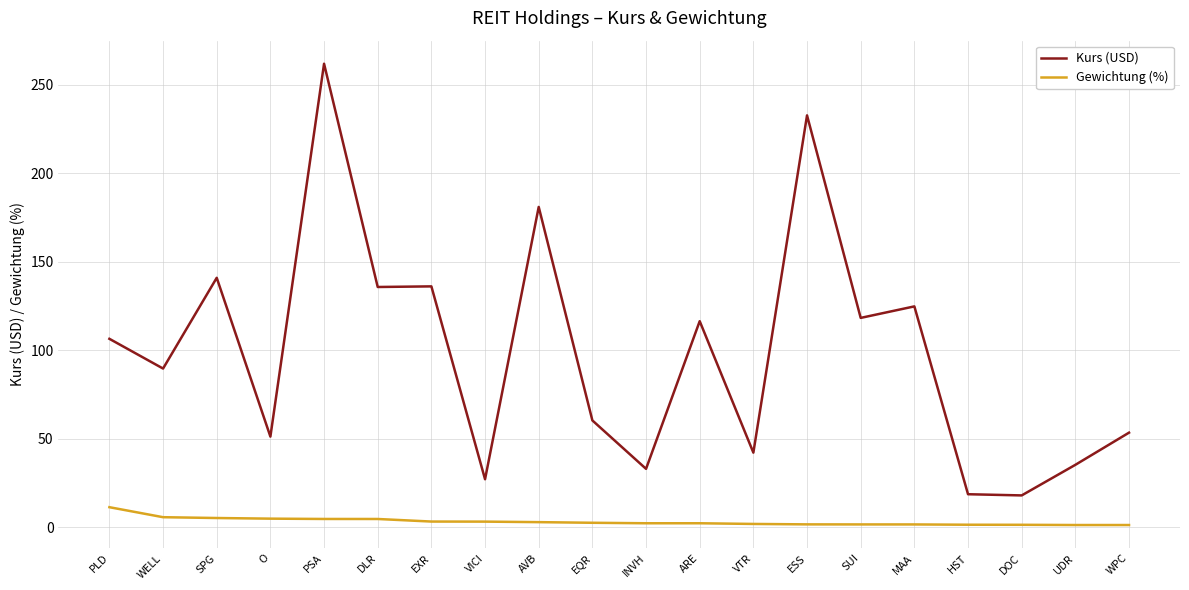

At EQR, list the series in order from largest to smallest.

Kurs (USD), Gewichtung (%)